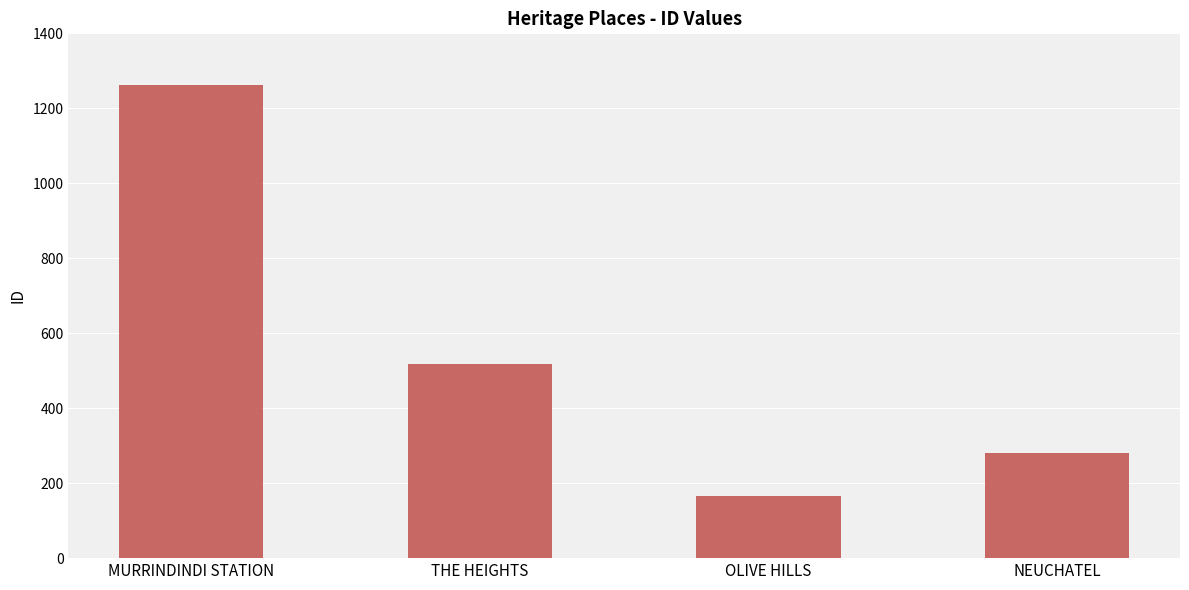

Where does the data first go above 517?

MURRINDINDI STATION